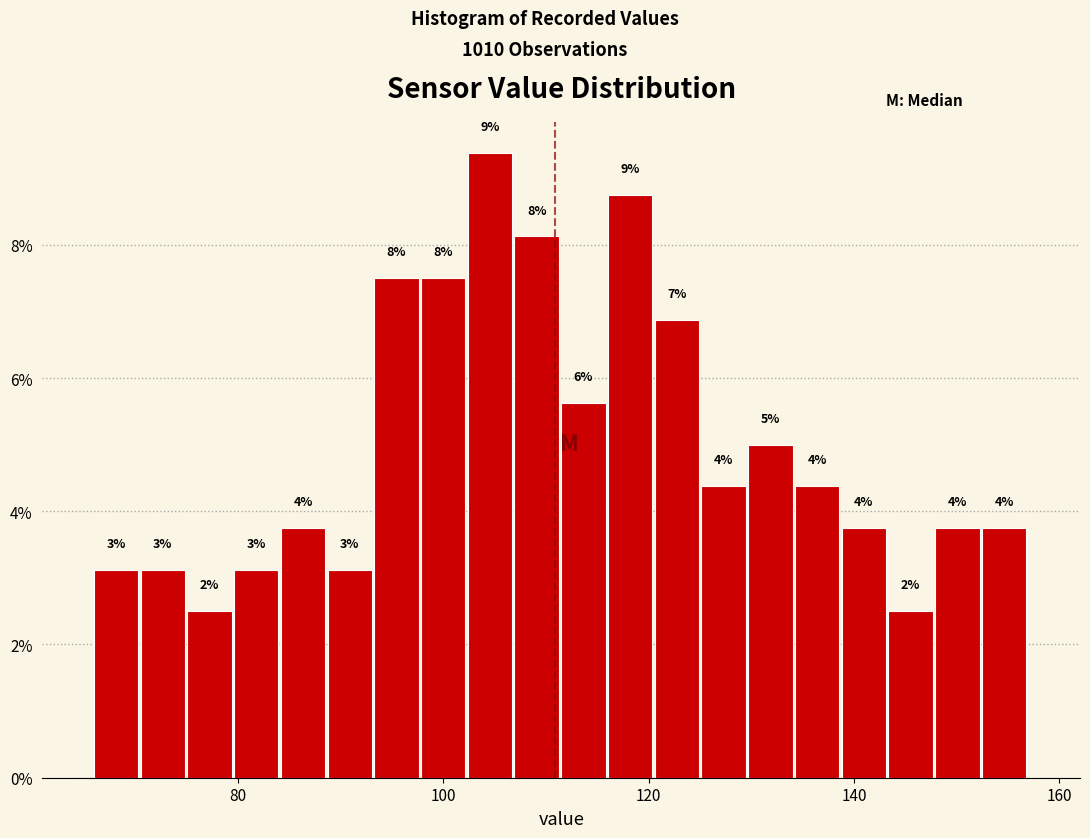

Read against the x-axis, roughly where is the centre of the tallest bar?

104